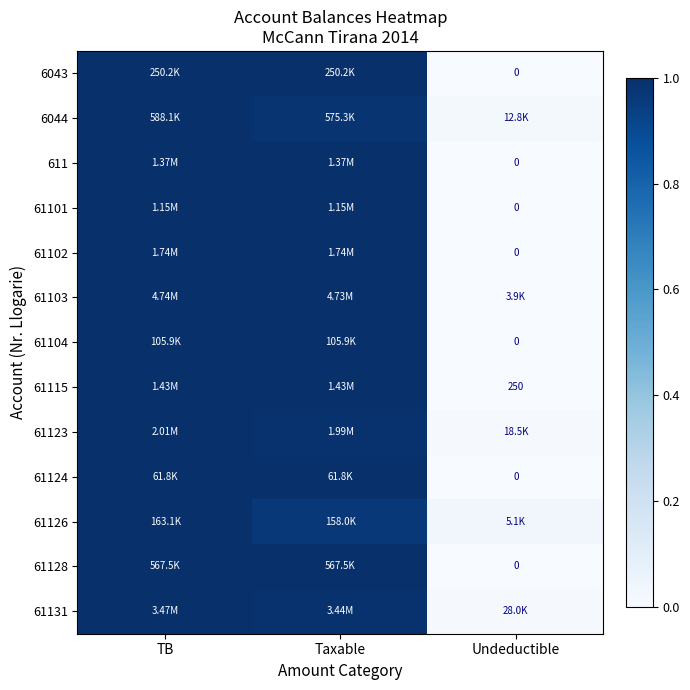

At which category is the sum across all series the highest?

TB